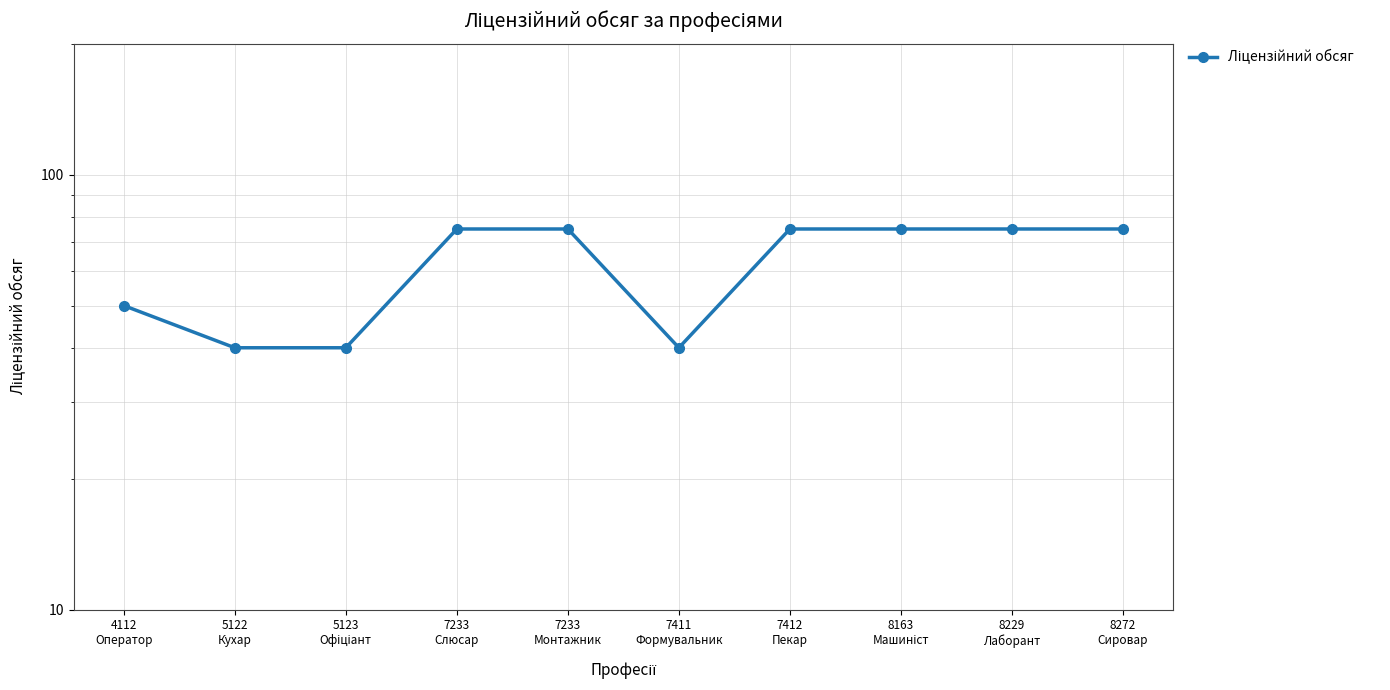

What is the label of the 8th point from the left?

8163
Машиніст